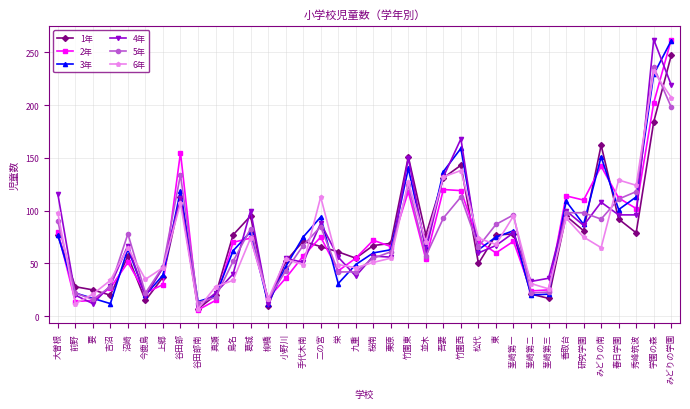

True or false: 6年 has more than 1 interior local peaks.

True